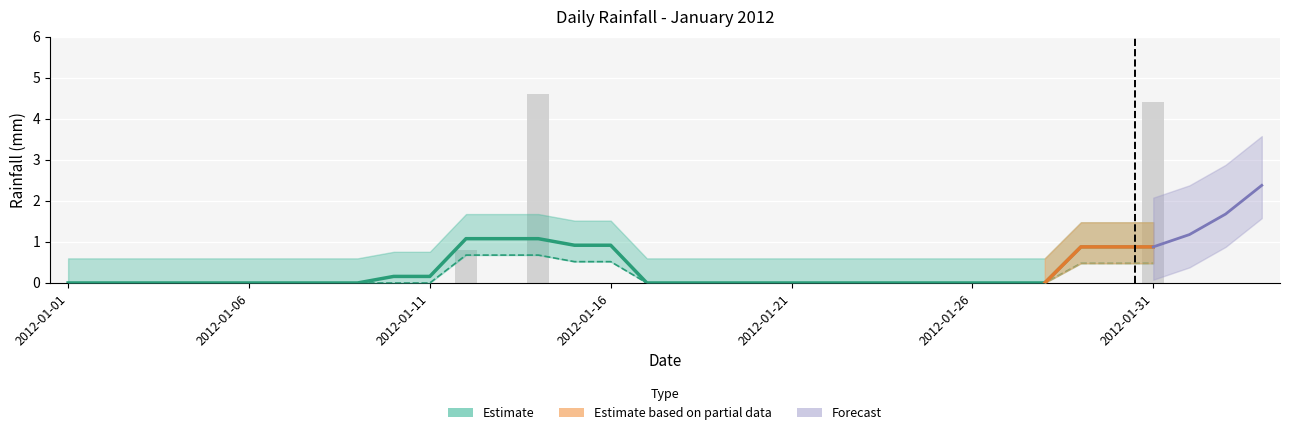

Is it true that the value at 2012-01-21 is 0.0?

True